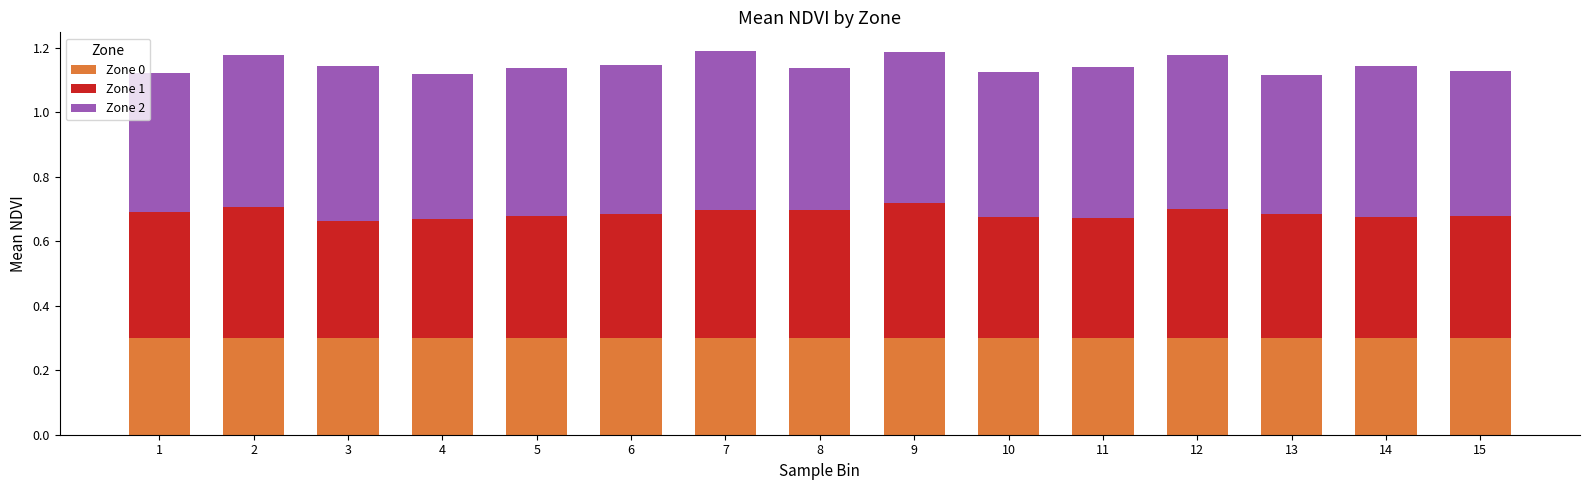

What is the total value across all series at 4?

1.1